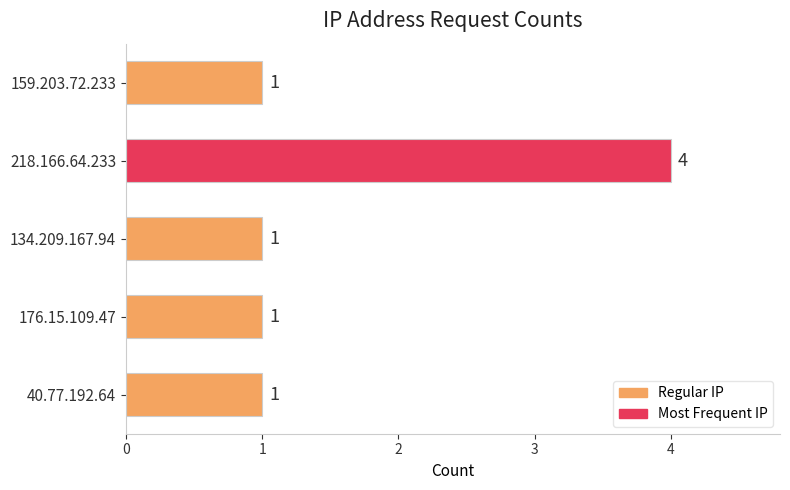

At which category does the chart reach its peak across all series?

218.166.64.233